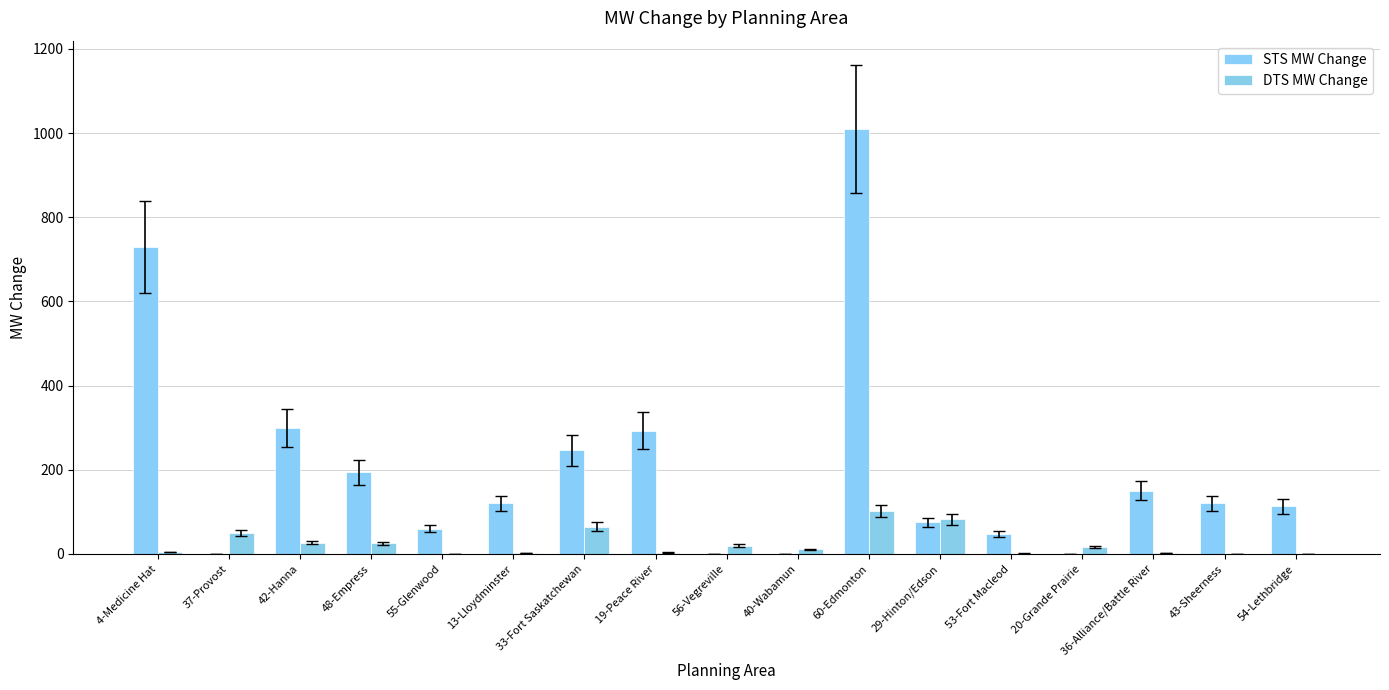

At how many categories does at least one series exceed 411?

2